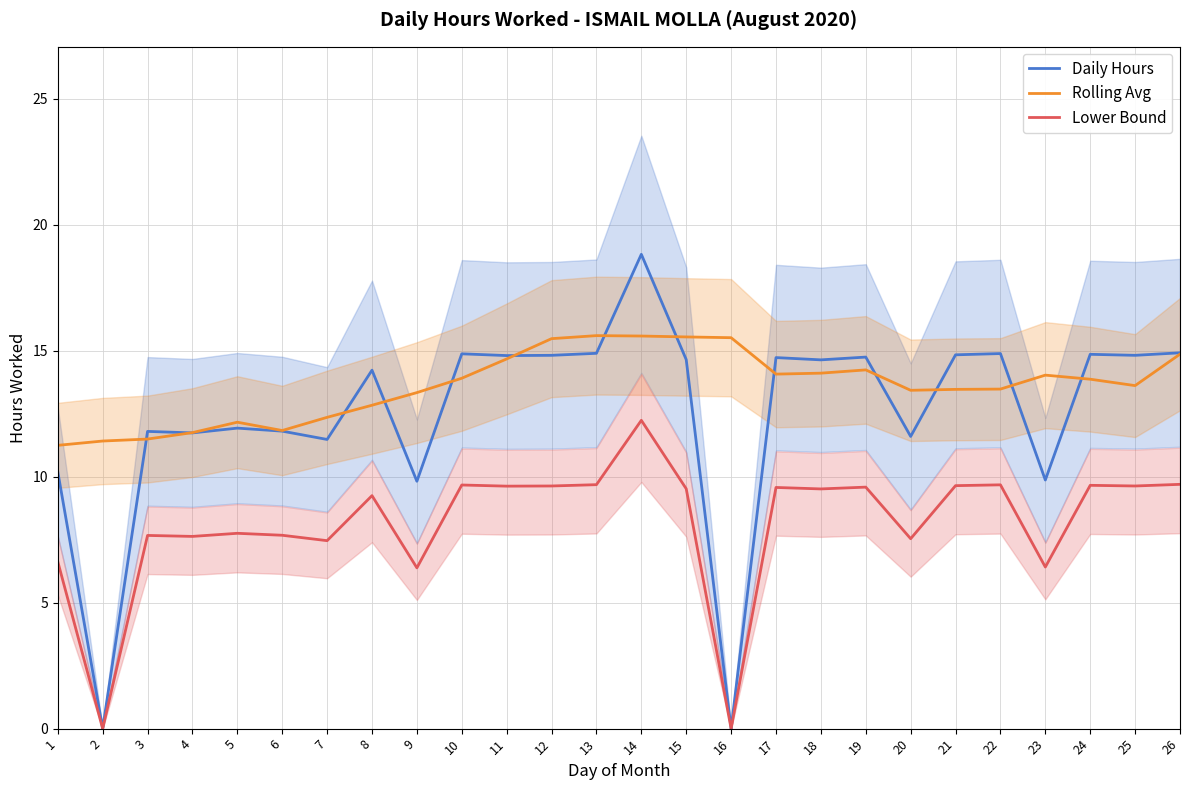

At which category is the sum across all series the highest?

14